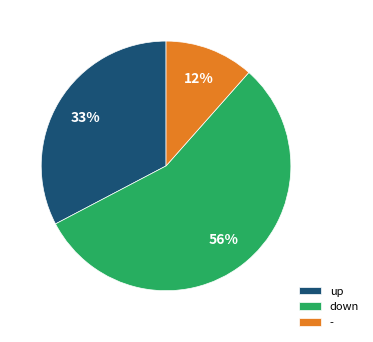

How many slices are in this pie chart?

3